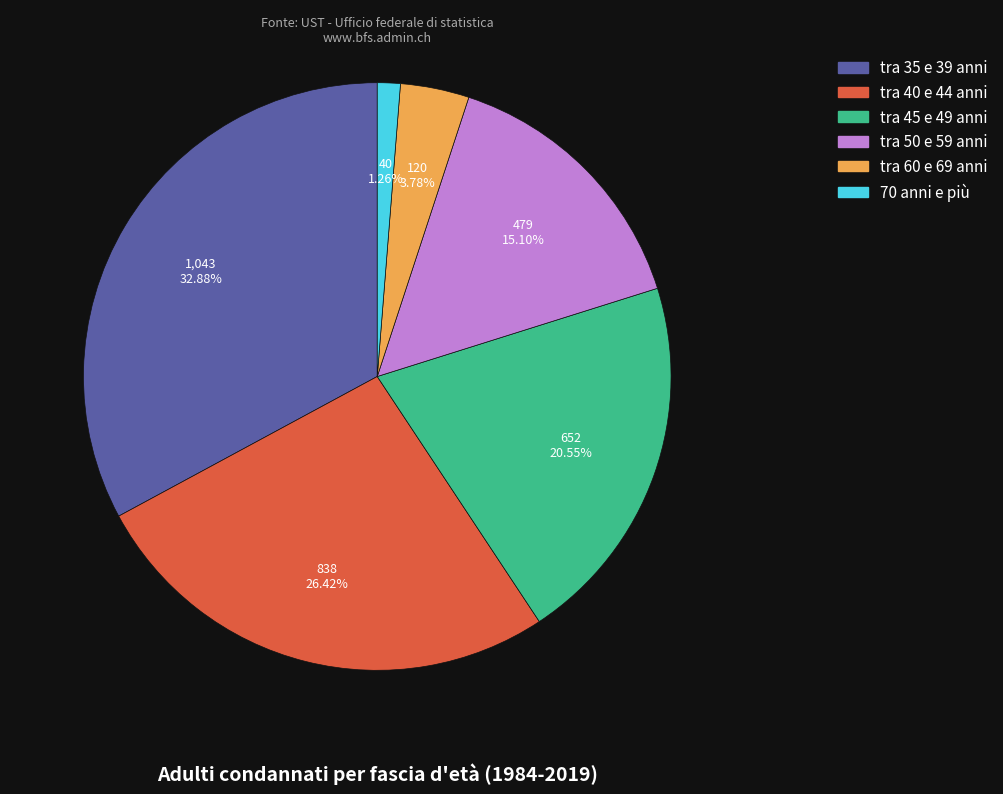

How many slices are in this pie chart?

6